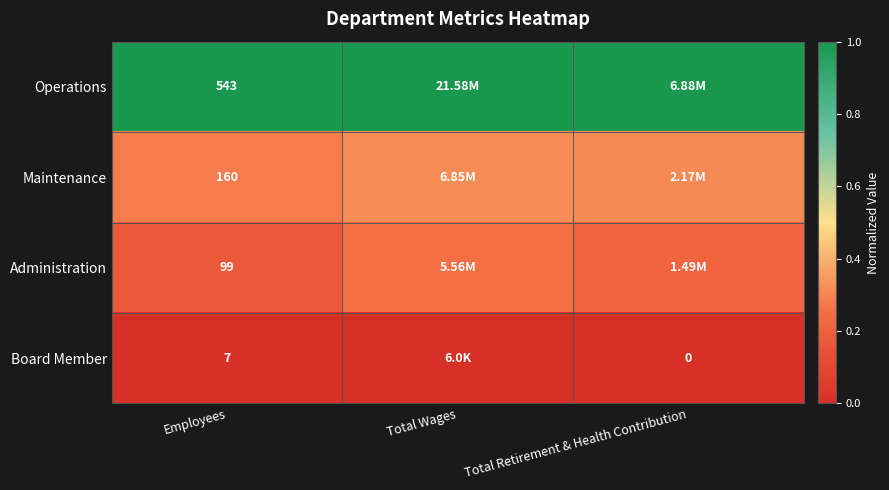

At Employees, list the series in order from largest to smallest.

Operations, Maintenance, Administration, Board Member